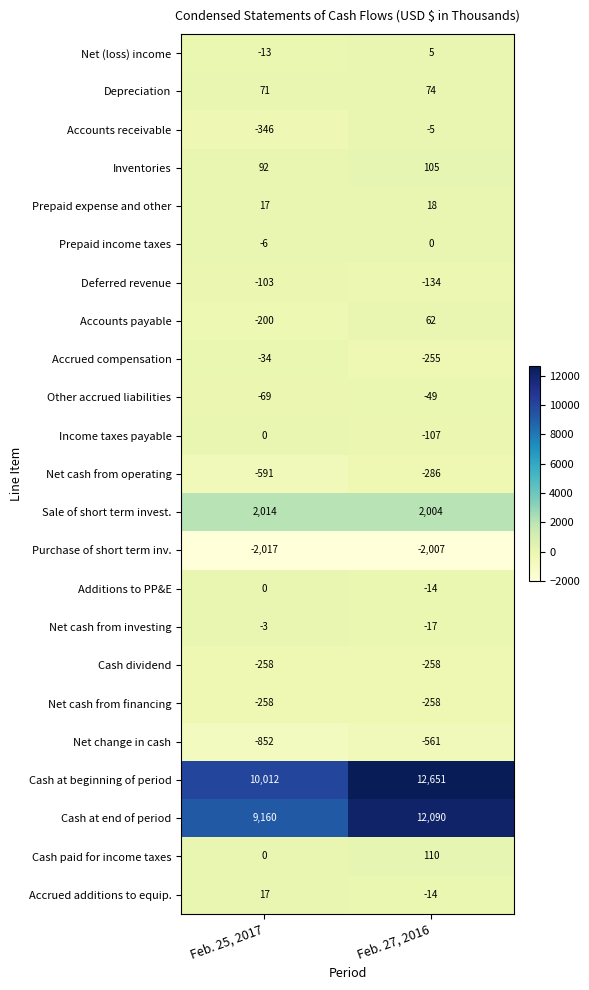

At which label is Other accrued liabilities closest to -59?

Feb. 25, 2017